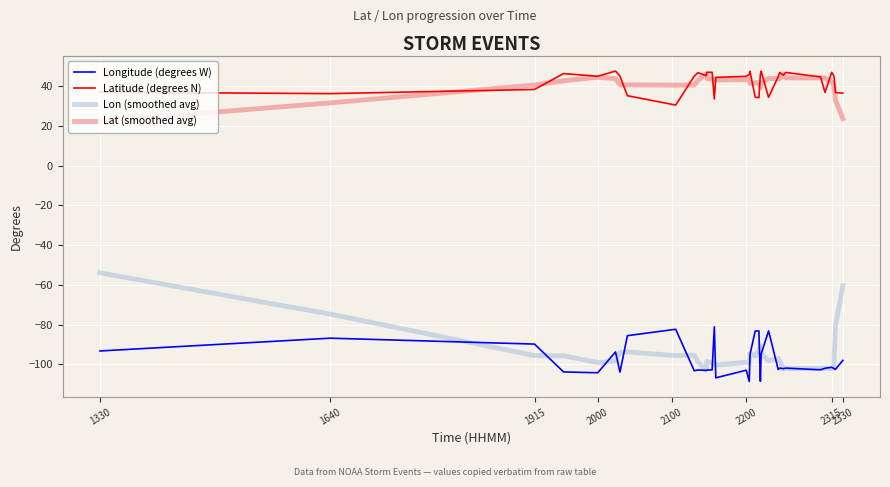

Which series has the largest range (max minus min)?

Lon (smoothed avg)